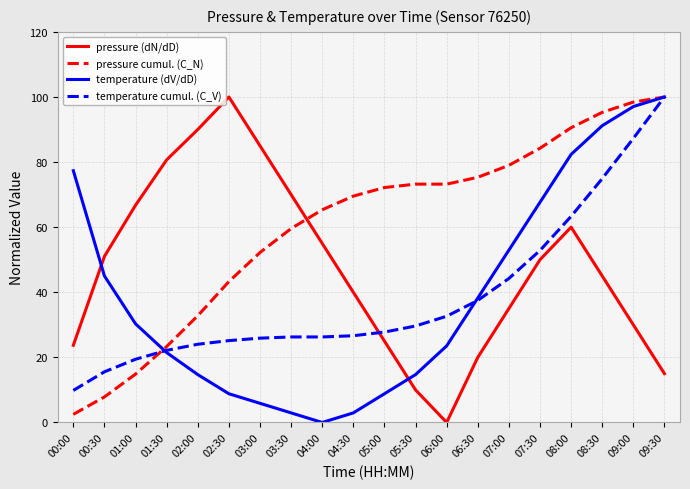

How many intersections are there between temperature cumul. (C_V) and pressure (dN/dD)?

1